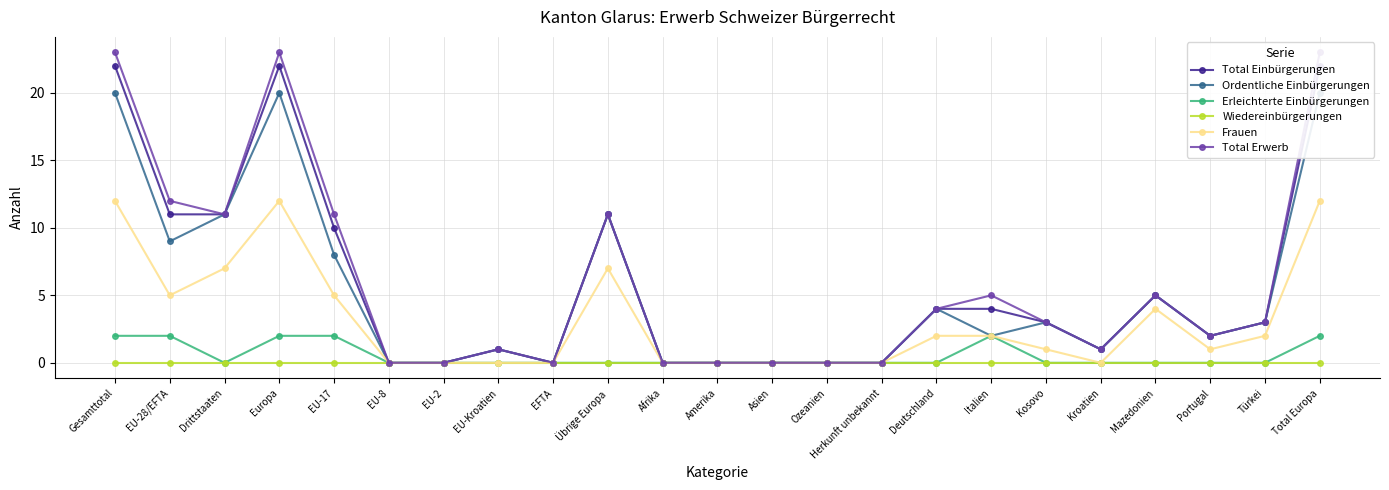

Which series has the largest range (max minus min)?

Total Erwerb